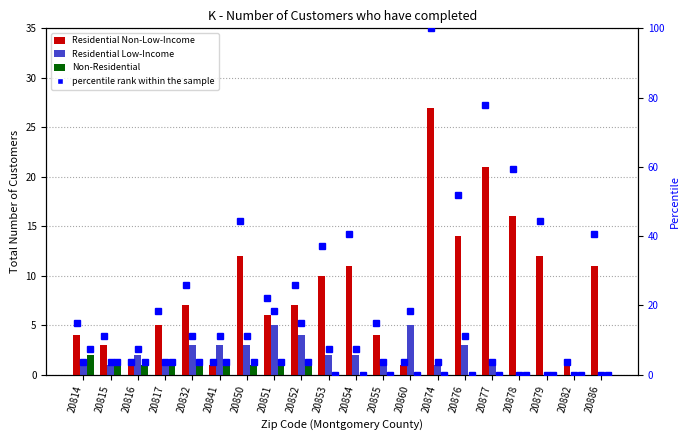

Which label corresponds to the largest value in the chart?

20874